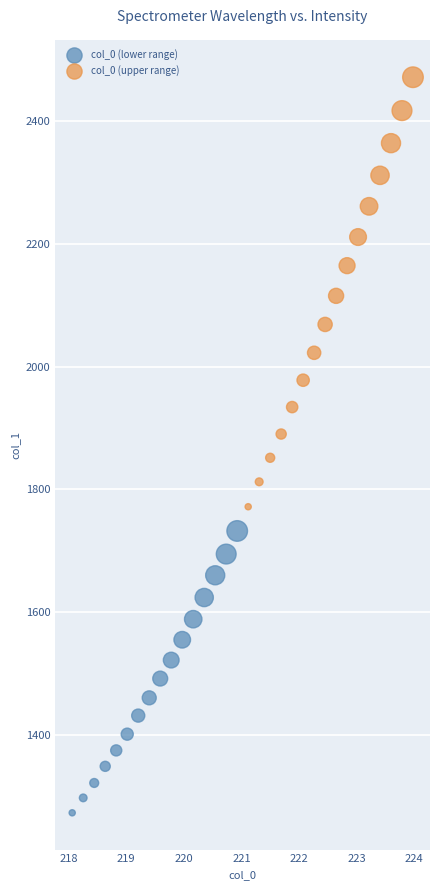

Which series reaches the minimum Y coordinate?

col_0 (lower range)